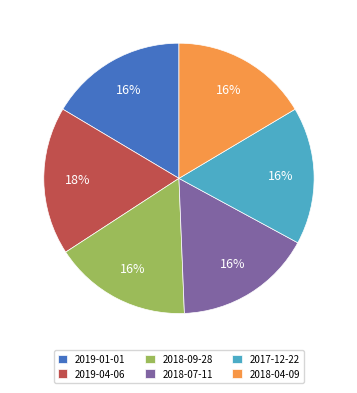

Between 2018-07-11 and 2019-04-06, which is larger?

2019-04-06